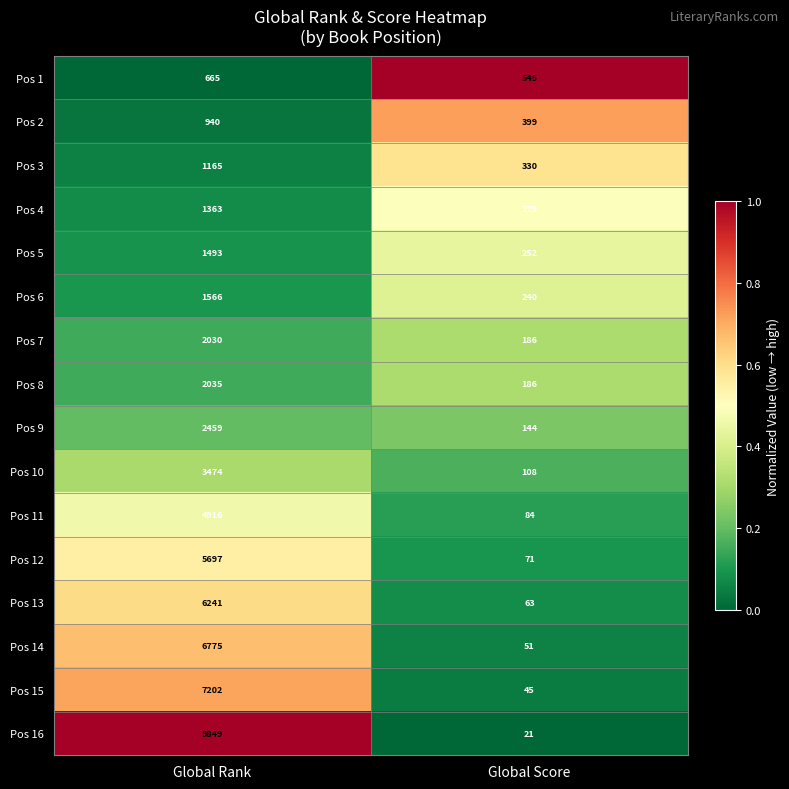

The Pos 4 series shows 336 at Global Rank. True or false?

False